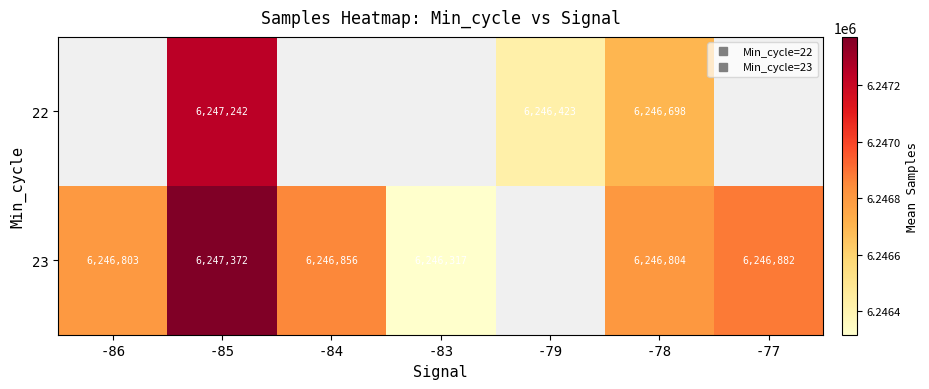

True or false: 23 has a value of 6246317.0 at -83.

True